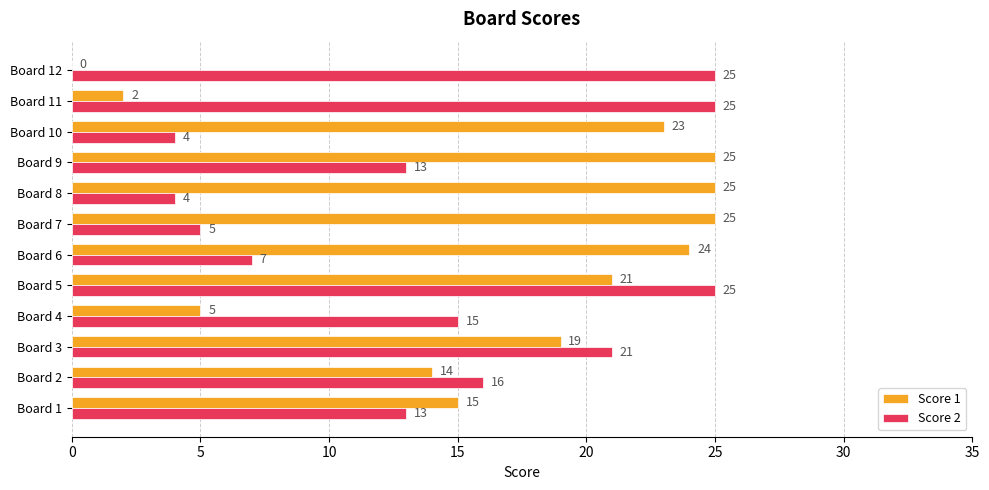

What is the greatest value displayed?

25